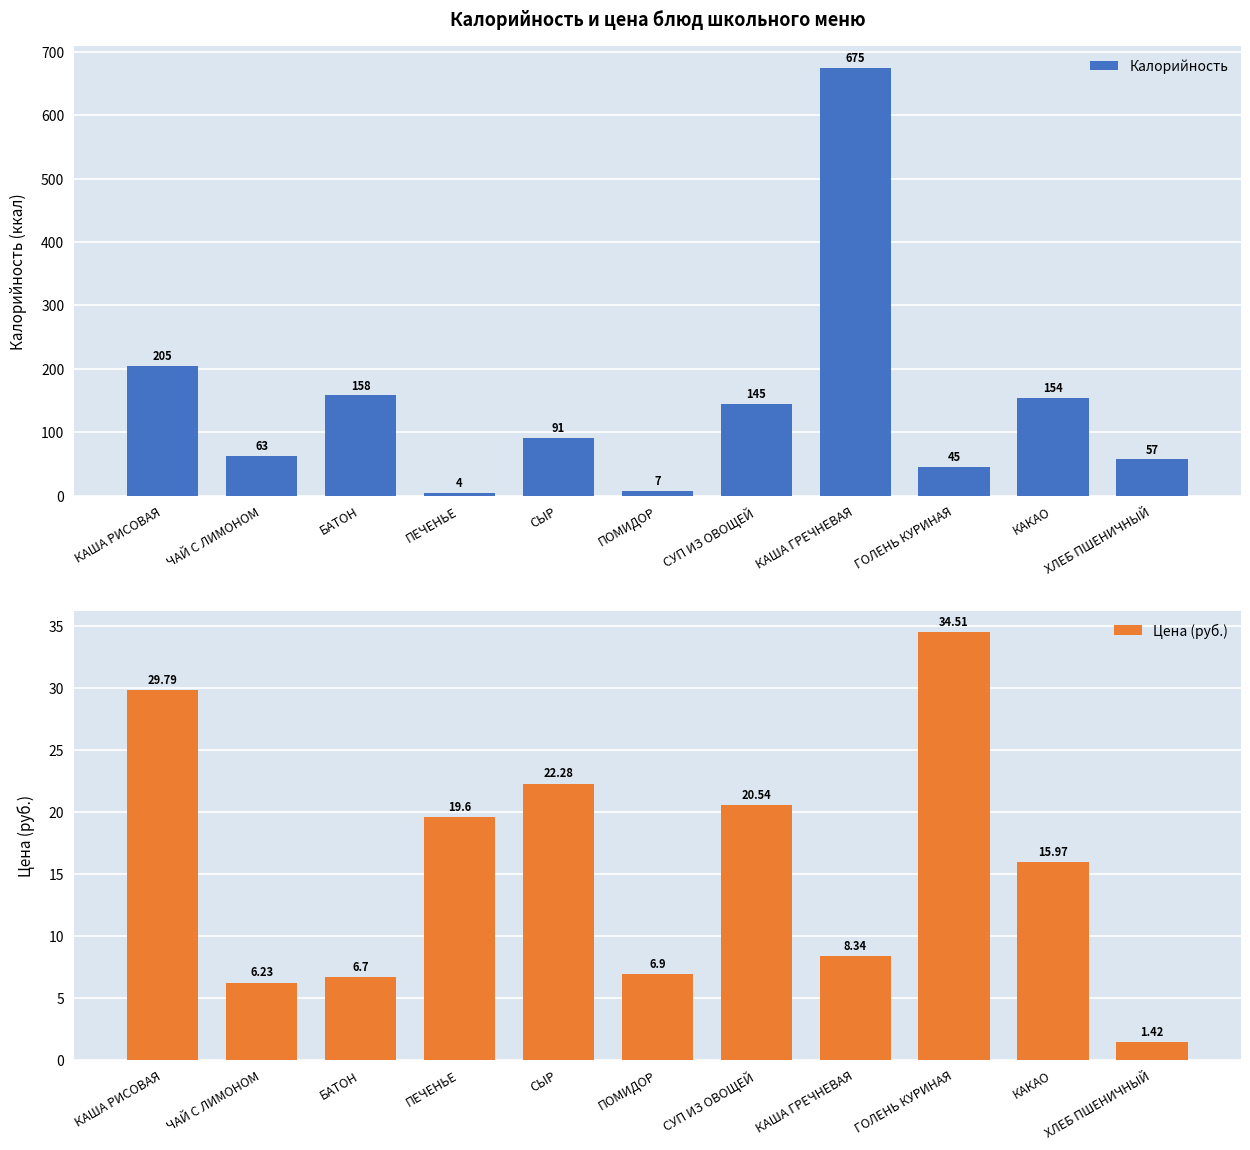

What is the spread (max minus min) of values at КАКАО?

138.0